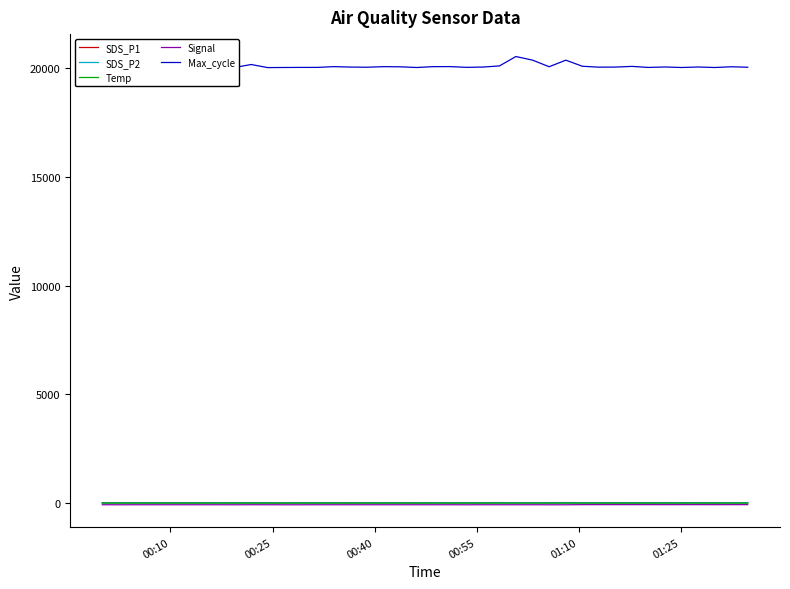

True or false: Temp and SDS_P1 intersect in this chart.

False